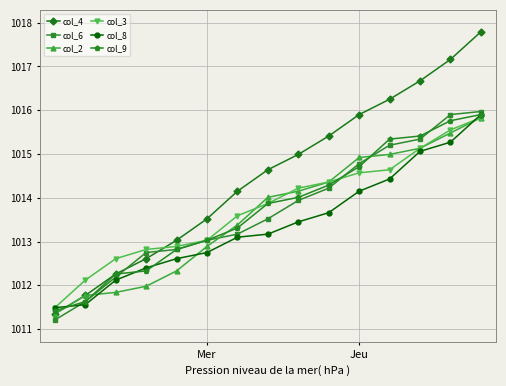

What is the highest value of the col_9 series?

1015.9